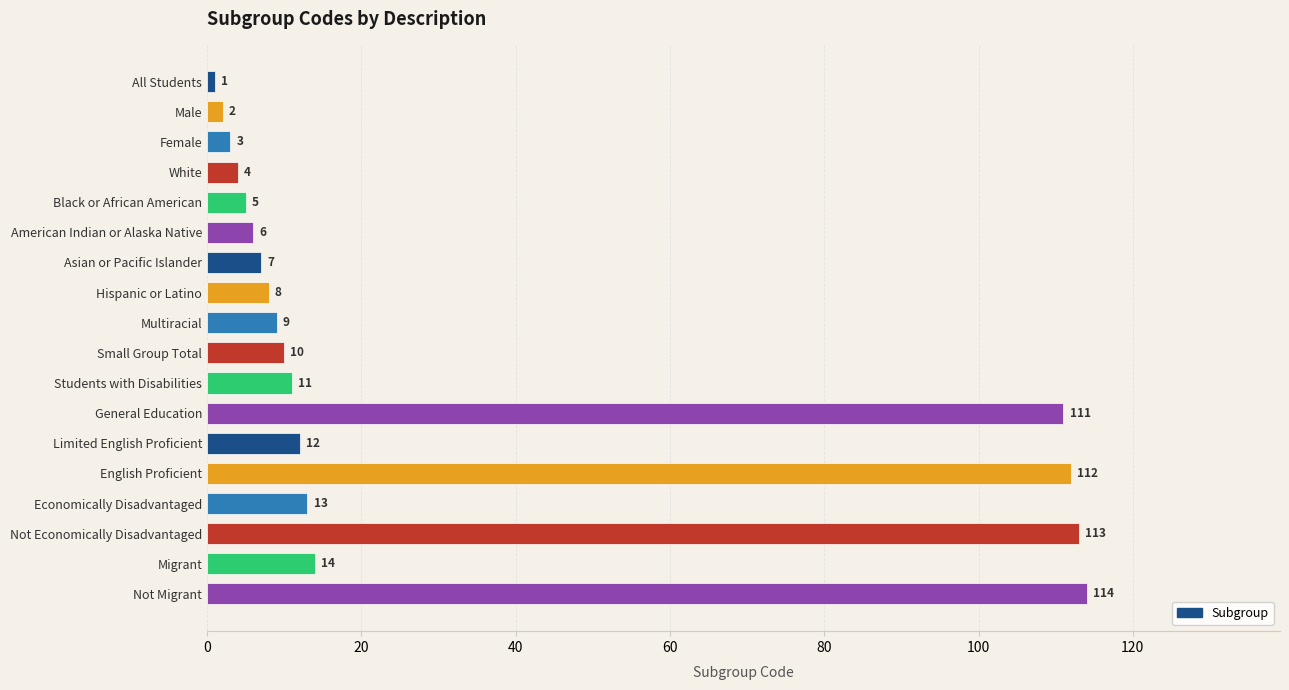

Are the bars grouped side by side (vs. stacked)?

No